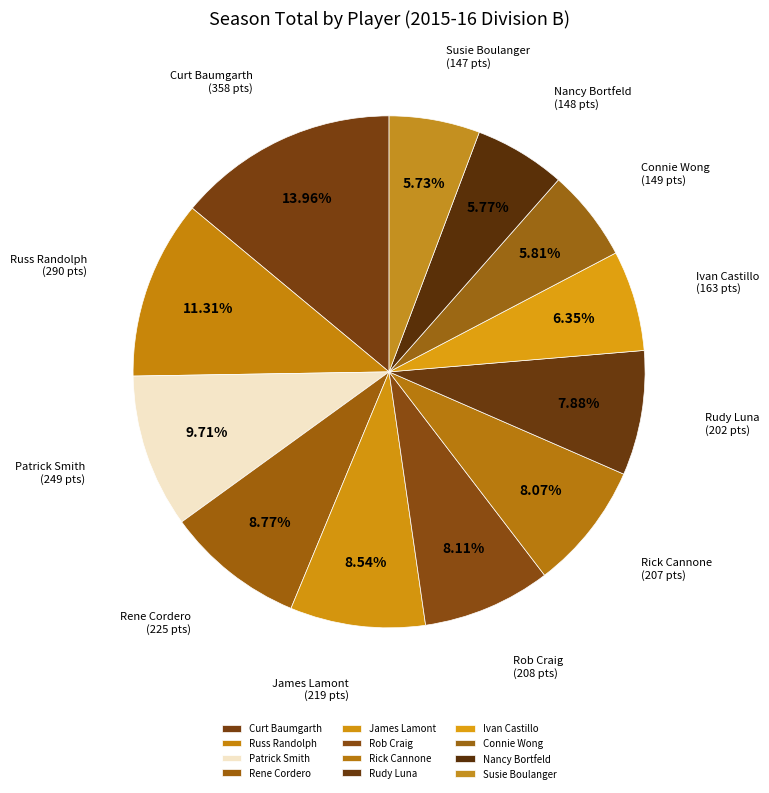

To the nearest percent, what is the difference between the Ivan Castillo and Susie Boulanger slice percentages?

1%